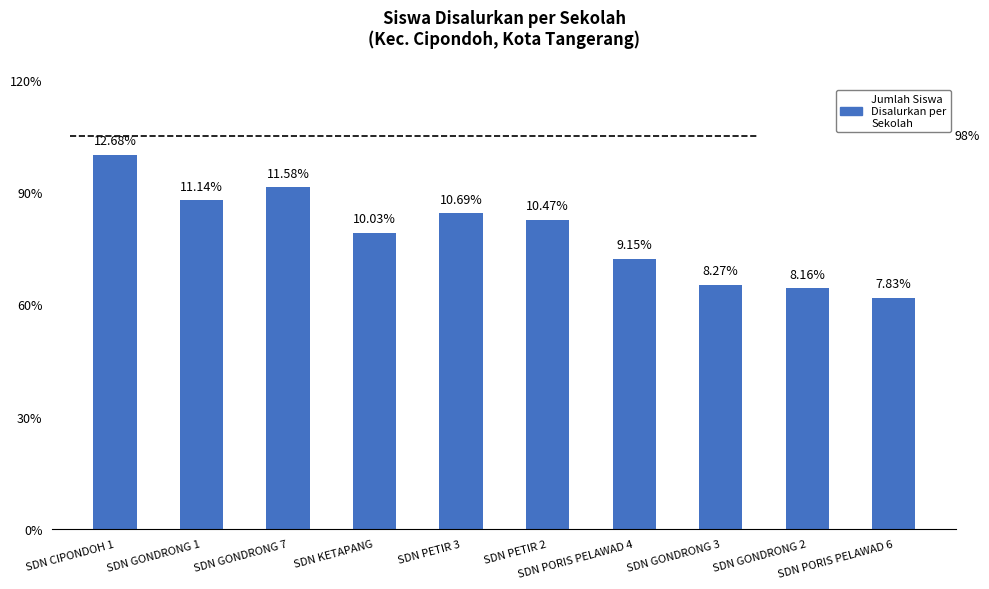

Reading left to right, what are all the values shown in this chart?

115	101	105	91	97	95	83	75	74	71